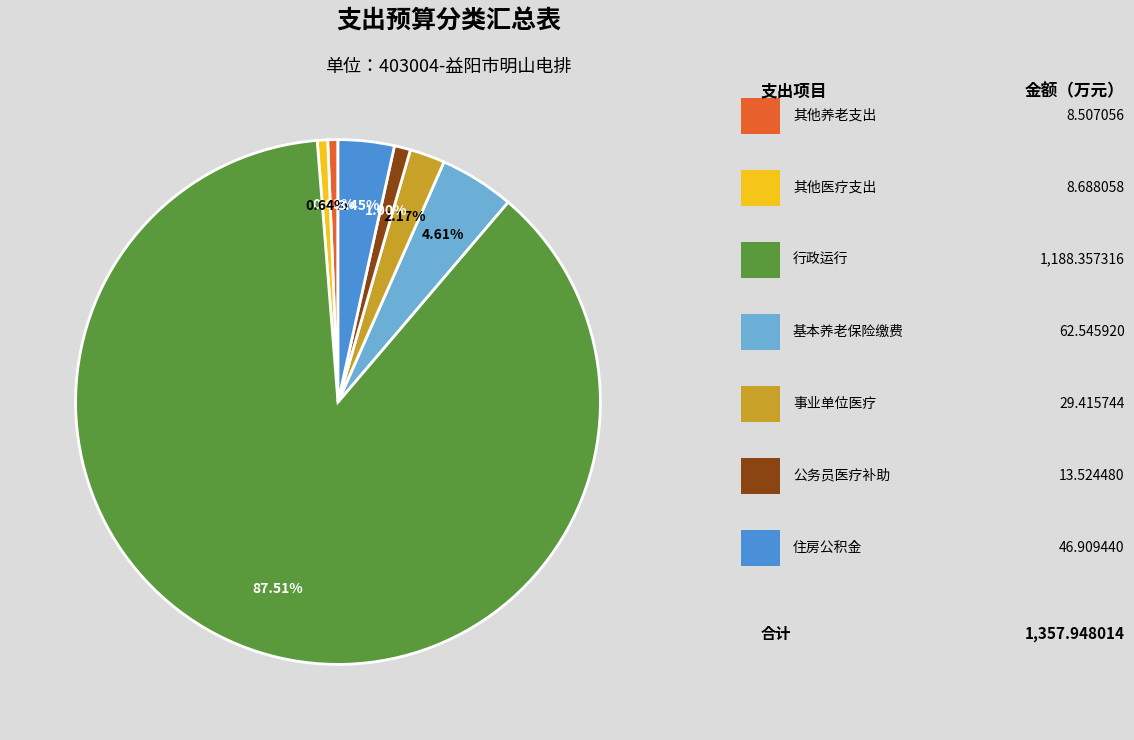

Does any single category account for the majority?

Yes